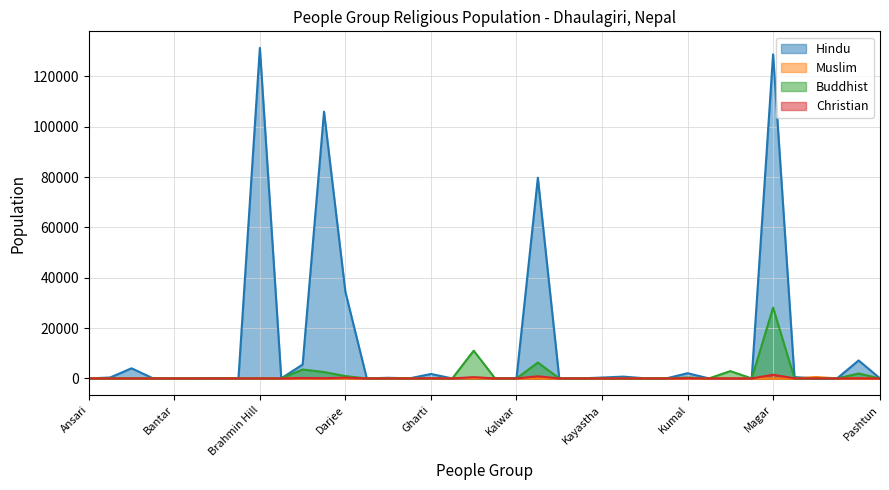

Rank the series by their maximum value, from highest to lowest.

Hindu, Buddhist, Christian, Muslim